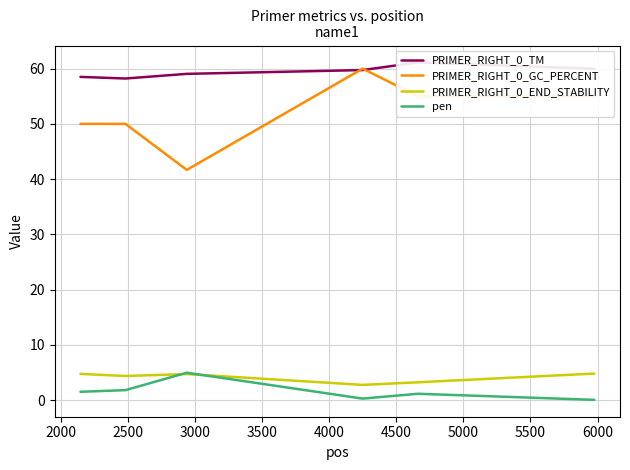

Reading left to right, transcribe all the data shown in this chart.

PRIMER_RIGHT_0_TM: 58.5	58.2	59.1	59.7	61.1	60.0
PRIMER_RIGHT_0_GC_PERCENT: 50.0	50.0	41.7	60.0	55.0	55.0
PRIMER_RIGHT_0_END_STABILITY: 4.7	4.3	4.7	2.7	3.2	4.8
pen: 1.5	1.8	4.9	0.3	1.1	0.0